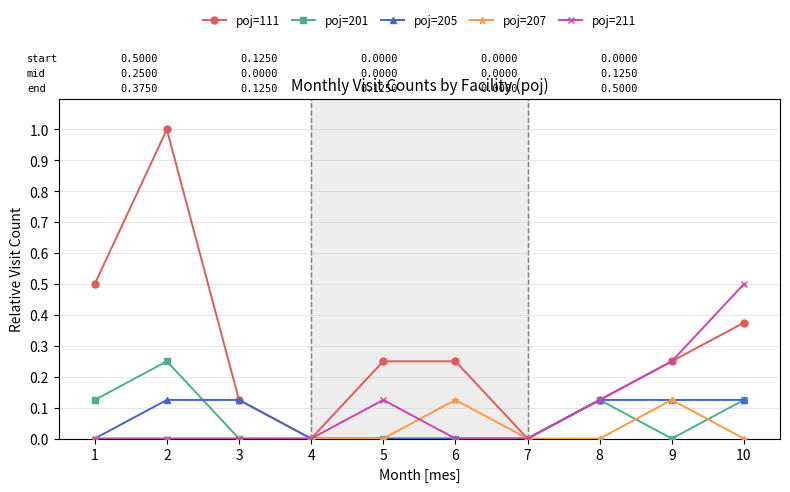

Does the chart display data point markers on the line(s)?

Yes